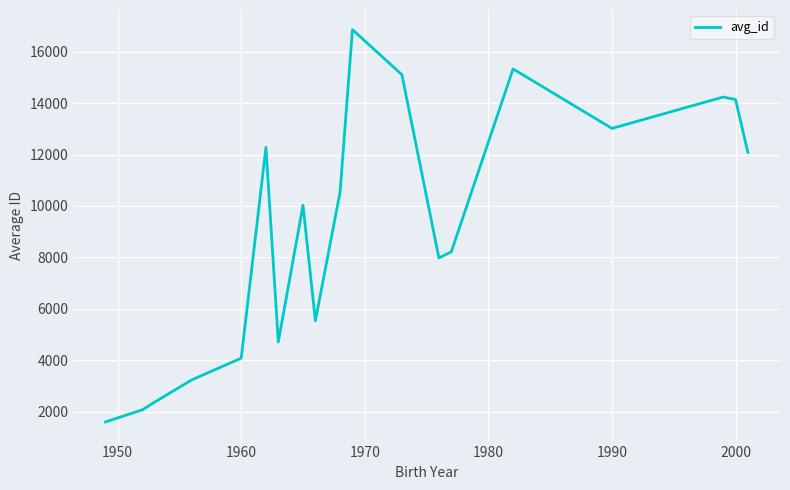

What is the difference between the maximum and minimum values?

15262.0